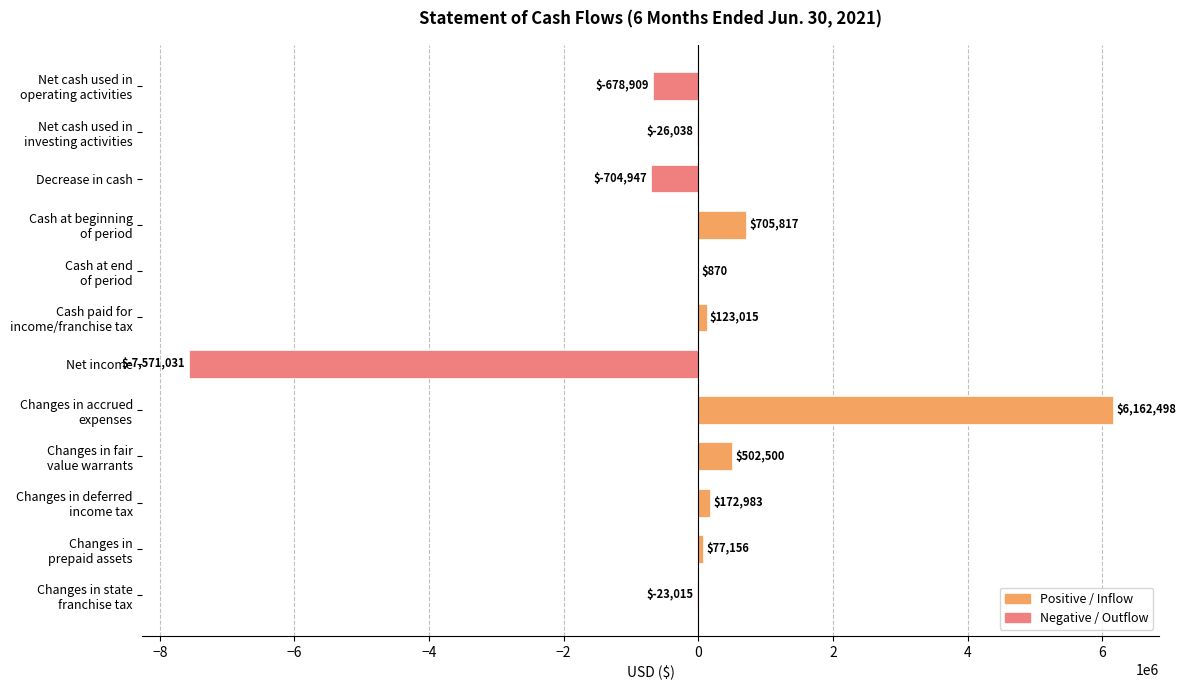

At which label is the value closest to -704266?

Decrease in cash